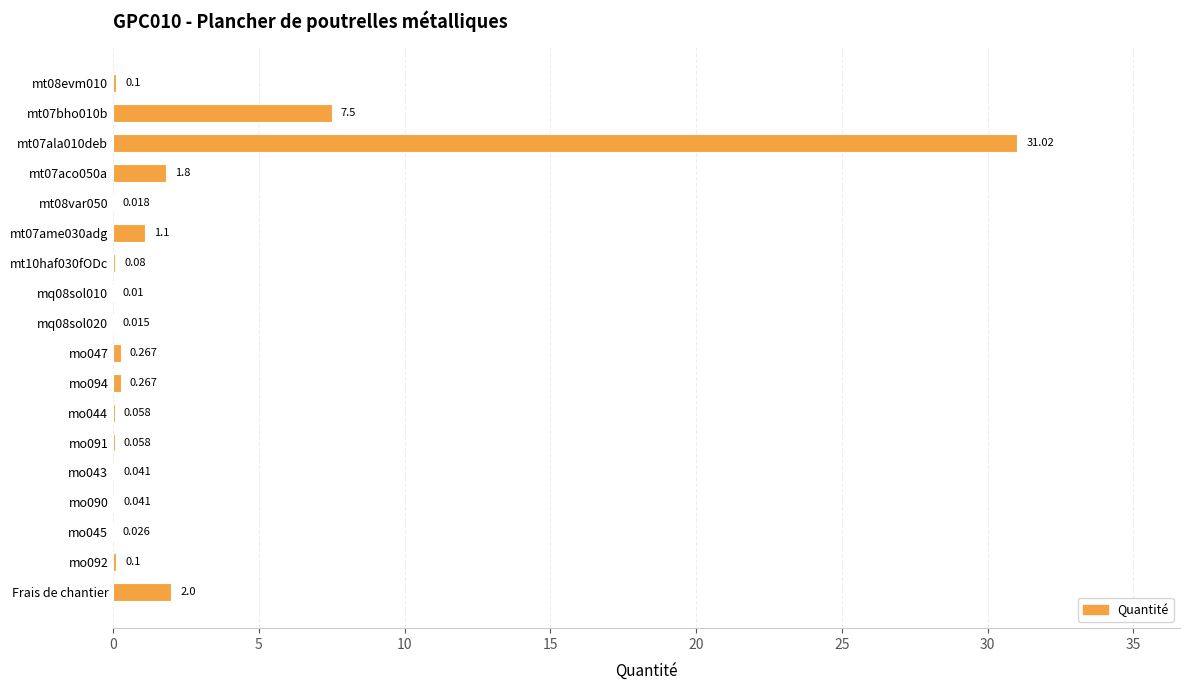

Are the bars horizontal?

Yes